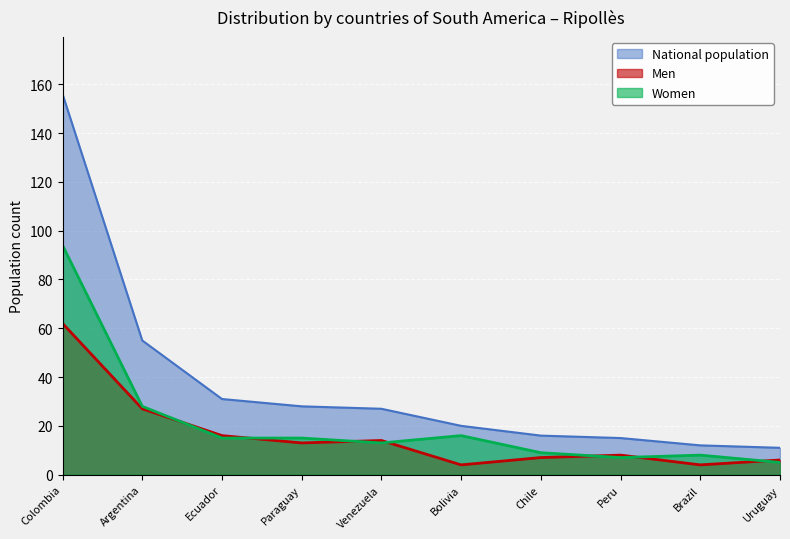

How many lines are shown in the chart?

3